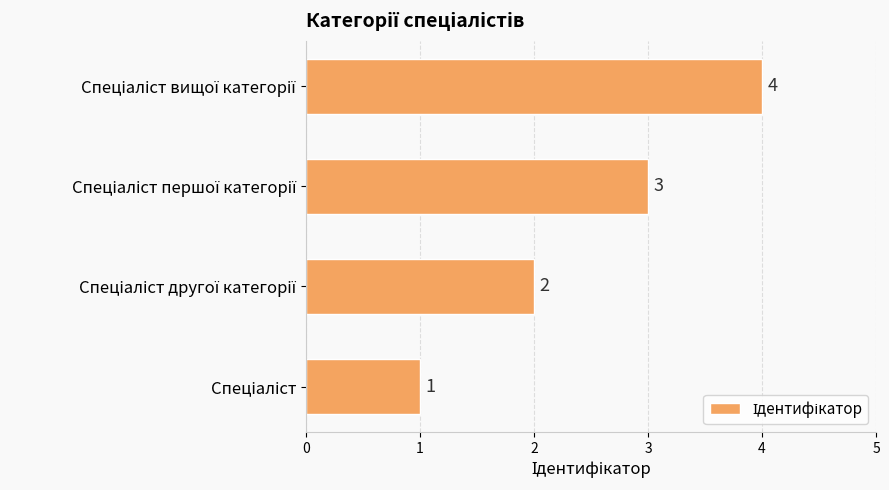

What is the sum of all values?

10